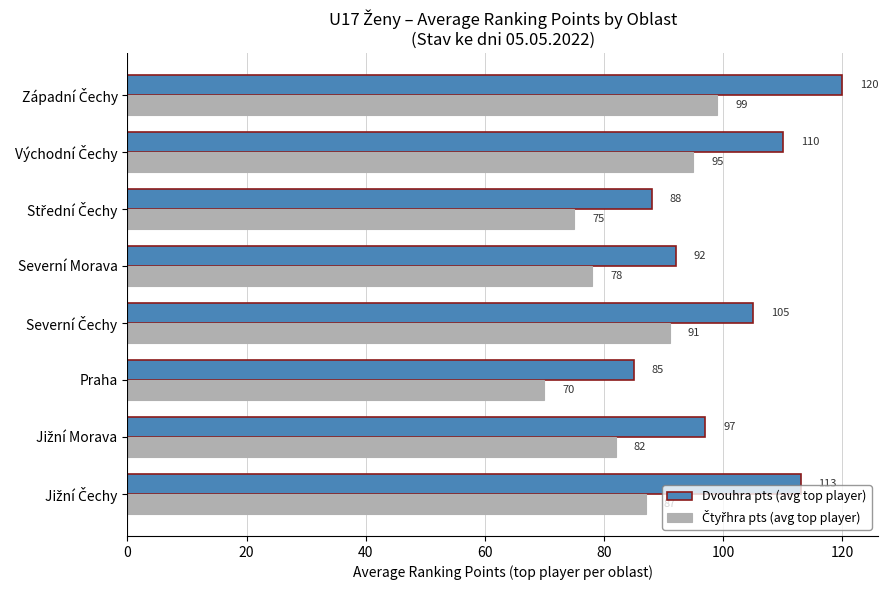

What is the sum of all Dvouhra pts (avg top player) values?

810